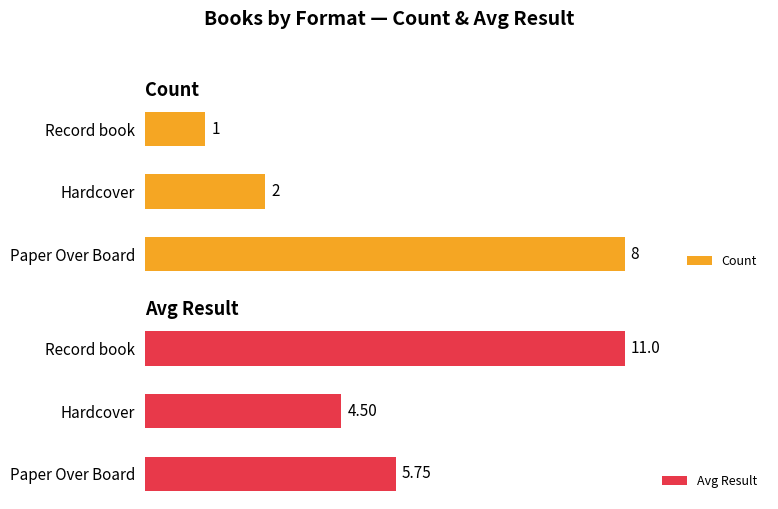

Which category has the highest value in the Count series?

Paper Over Board